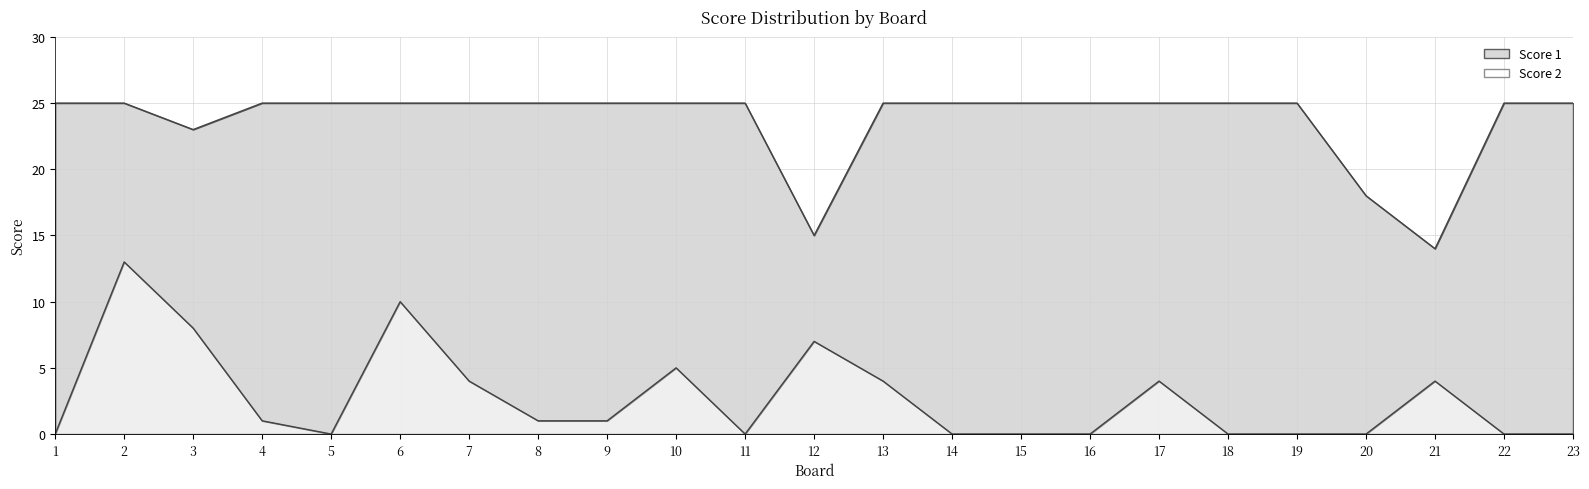

What is the average value of the Score 1 series?

24